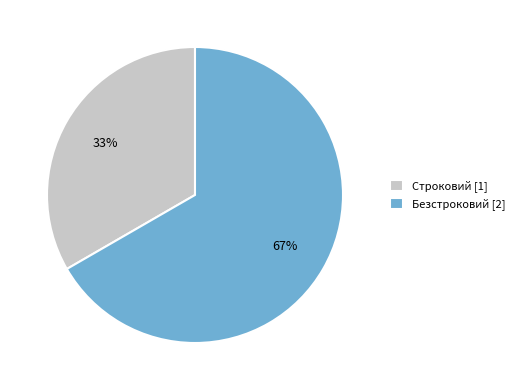

How many slices are in this pie chart?

2